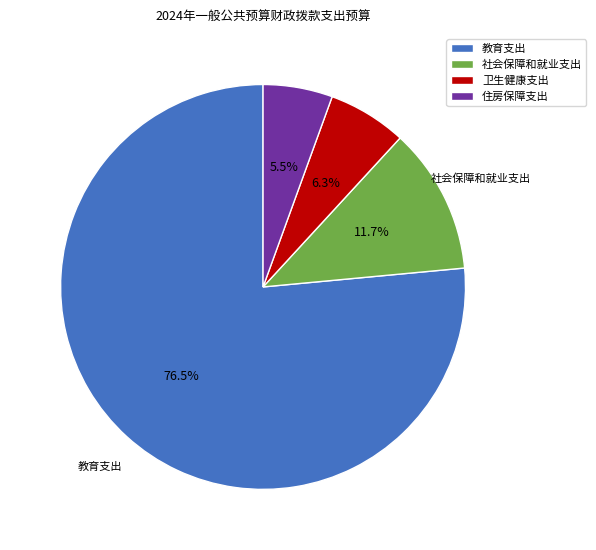

Approximately how many times larger is the value at 社会保障和就业支出 compared to 住房保障支出?

2.1